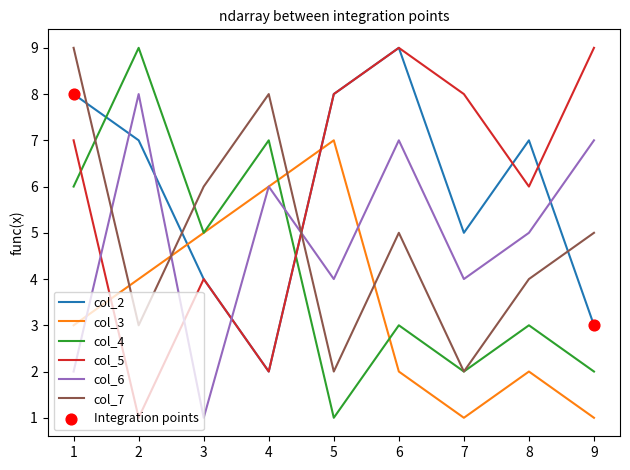

True or false: col_3 and col_2 intersect in this chart.

True